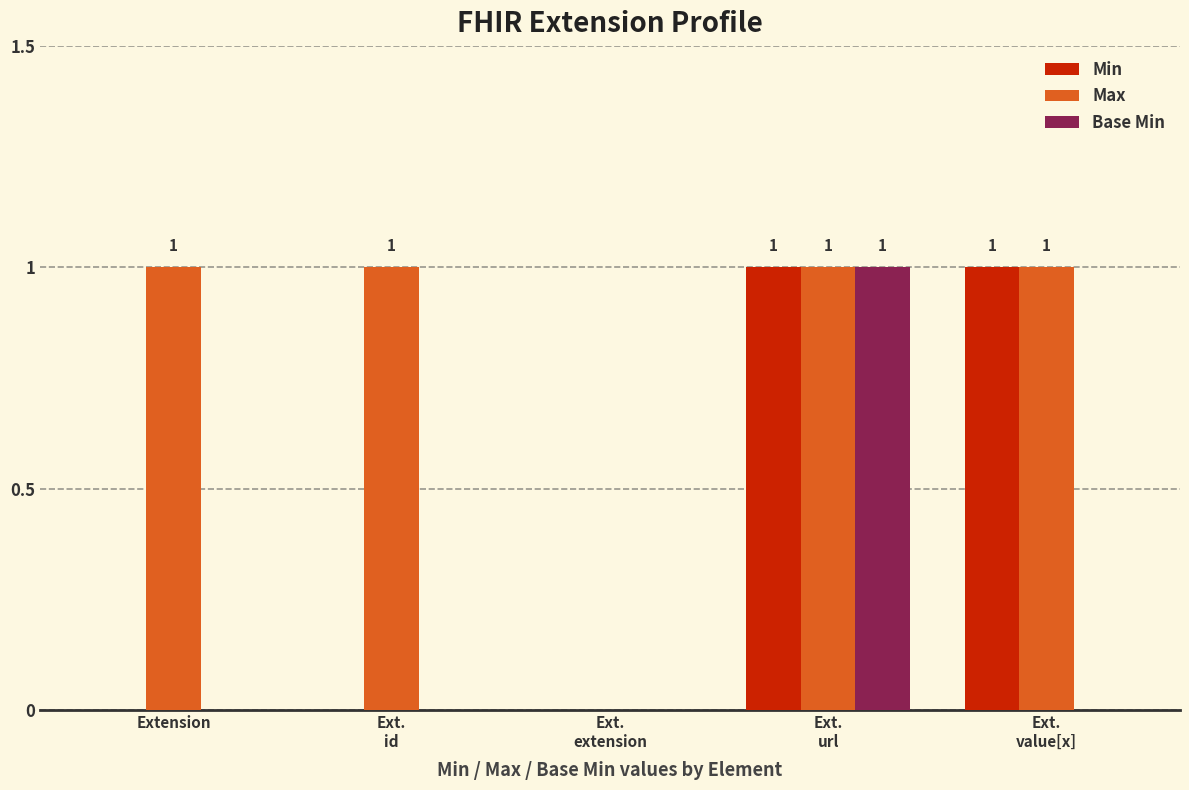

The value of Base Min at Extension is 1. True or false?

False